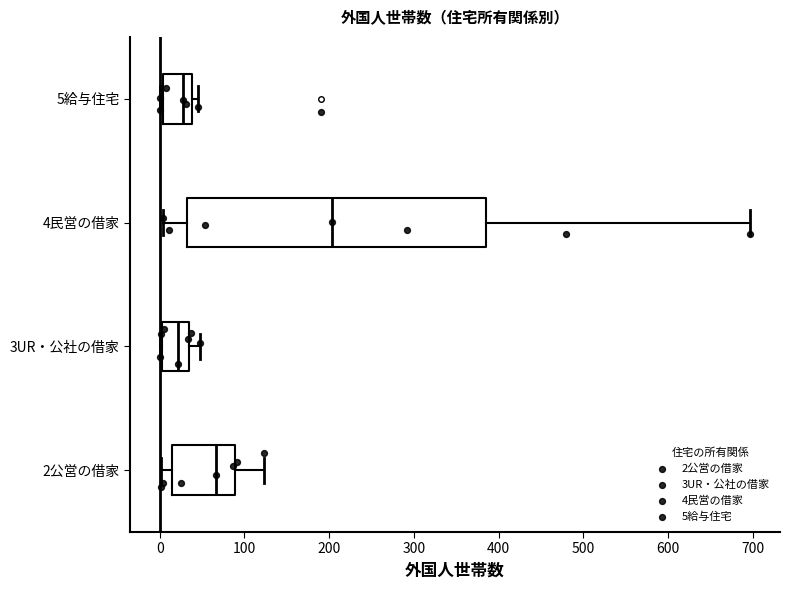

Reading bottom to top, read every box against the x-axis: the position of its median line, the range the box covers, and the ends of its whiskers. The values are not printed on the chart, so give them approximately, as read against the axis.

2公営の借家: median 70, box 10 to 90, whiskers 0 to 120
3UR・公社の借家: median 20, box 0 to 40, whiskers 0 to 50
4民営の借家: median 200, box 30 to 390, whiskers 0 to 700
5給与住宅: median 30, box 0 to 40, whiskers 0 (just left of the box's left edge) to 50